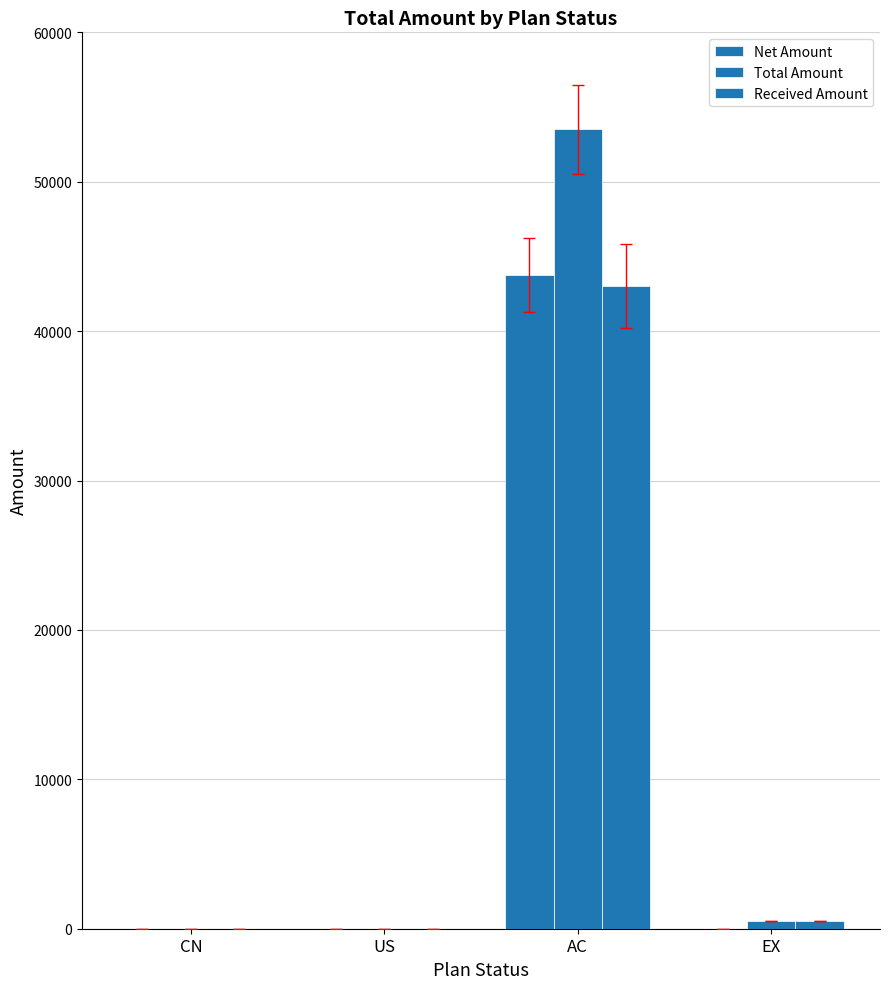

Are the bars grouped side by side (vs. stacked)?

Yes